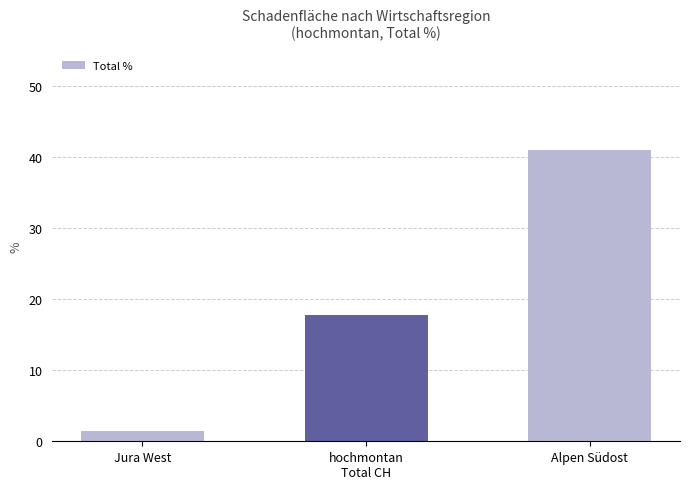

List the labels in order of value, largest first.

Alpen Südost, hochmontan
Total CH, Jura West